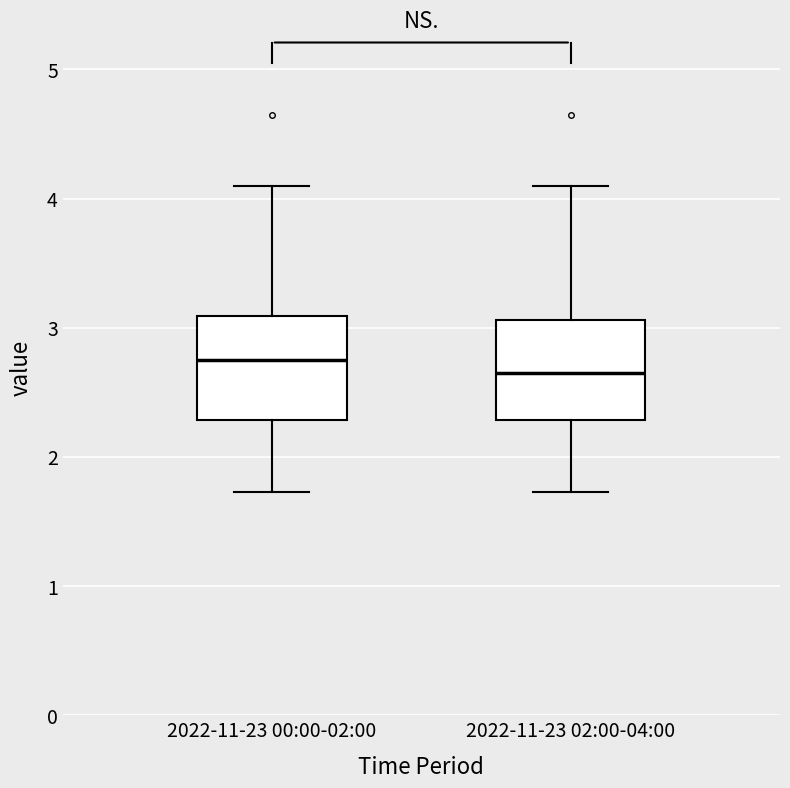

Where does the lower whisker of the box for 2022-11-23 00:00-02:00 end on the y-axis? The values are not printed on the chart, so give them approximately, as read against the axis.

1.7